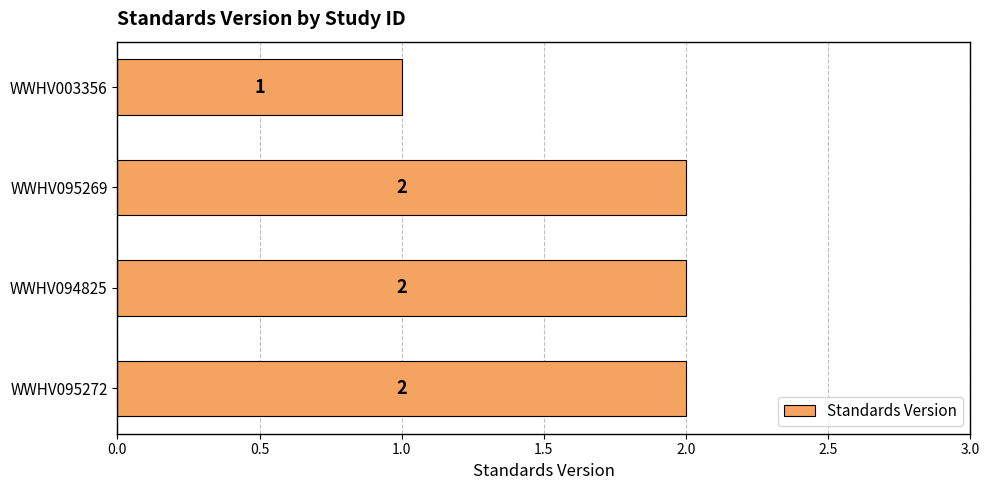

At which label is the value closest to 1?

WWHV003356